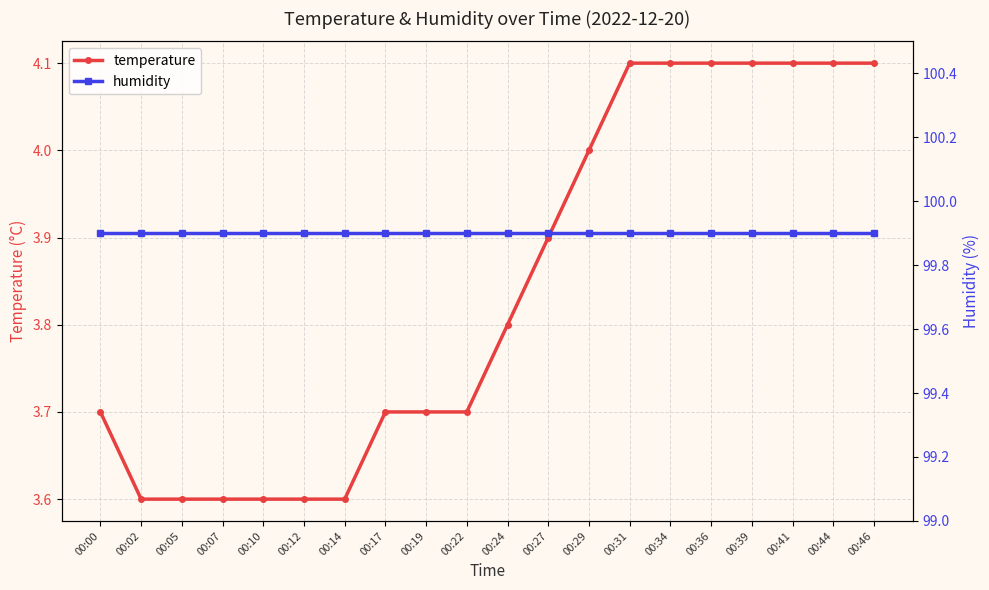

What is the average value of the temperature series?

3.8